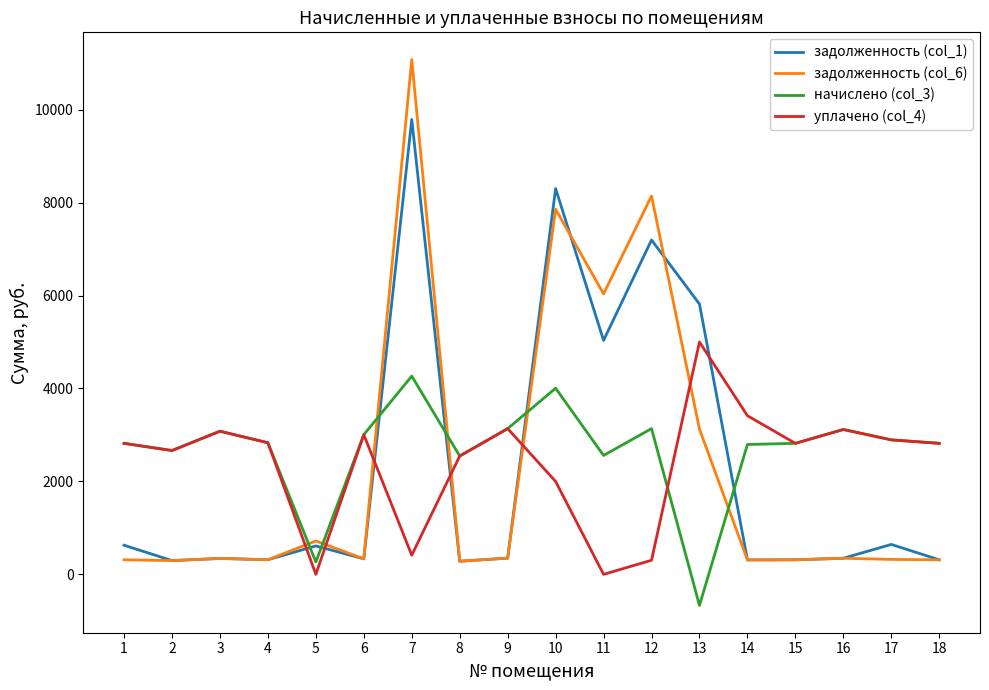

At which category is the sum across all series the highest?

7